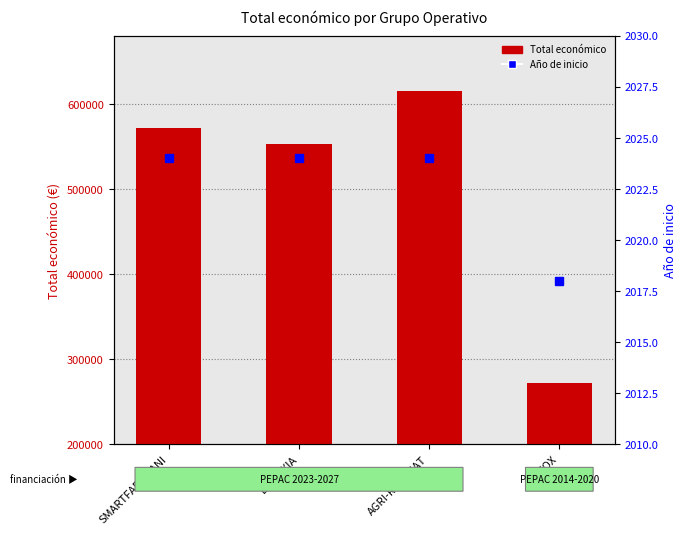

What is the difference between the maximum and minimum values?

343823